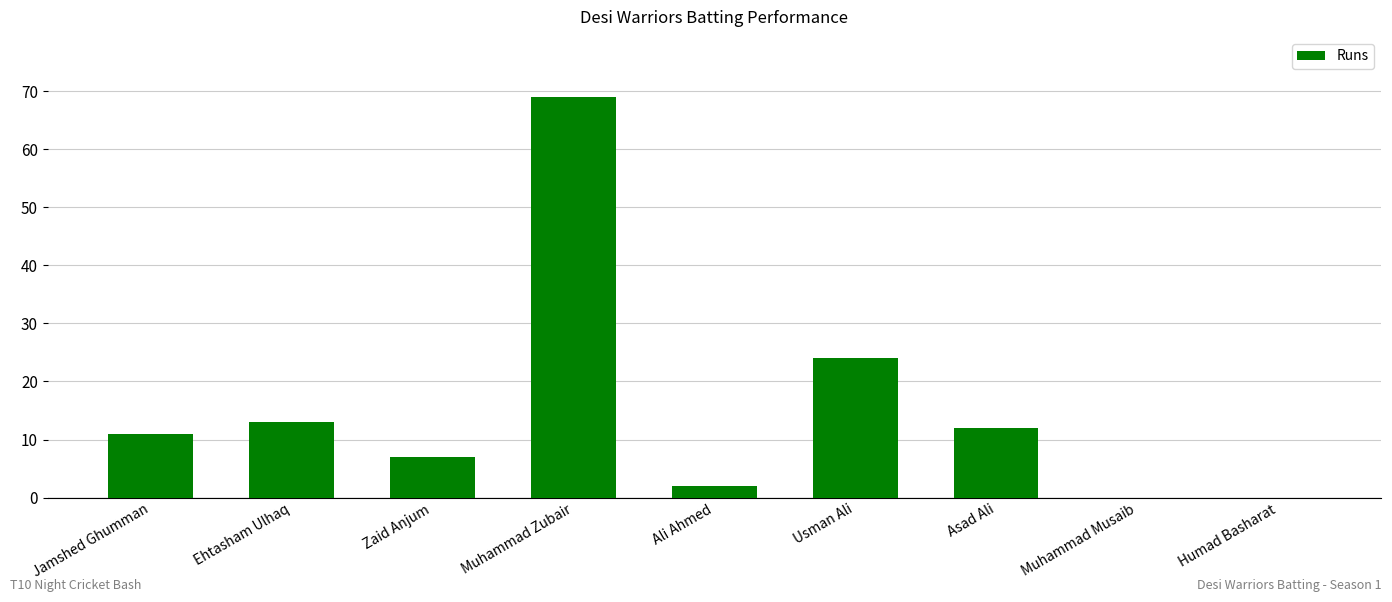

What is the maximum value shown in the chart?

69